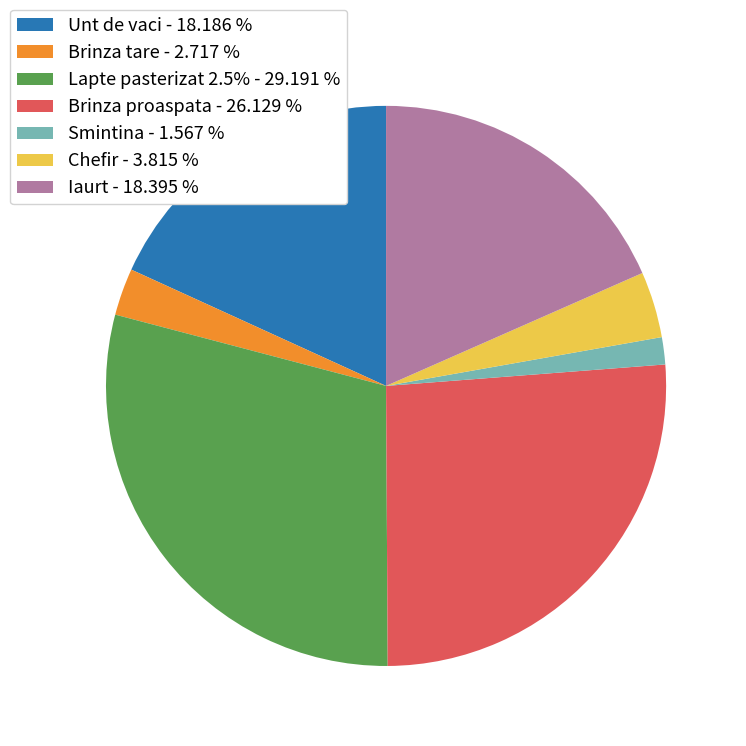

Combined, do Chefir - 3.815 % and Lapte pasterizat 2.5% - 29.191 % account for over 50%?

No